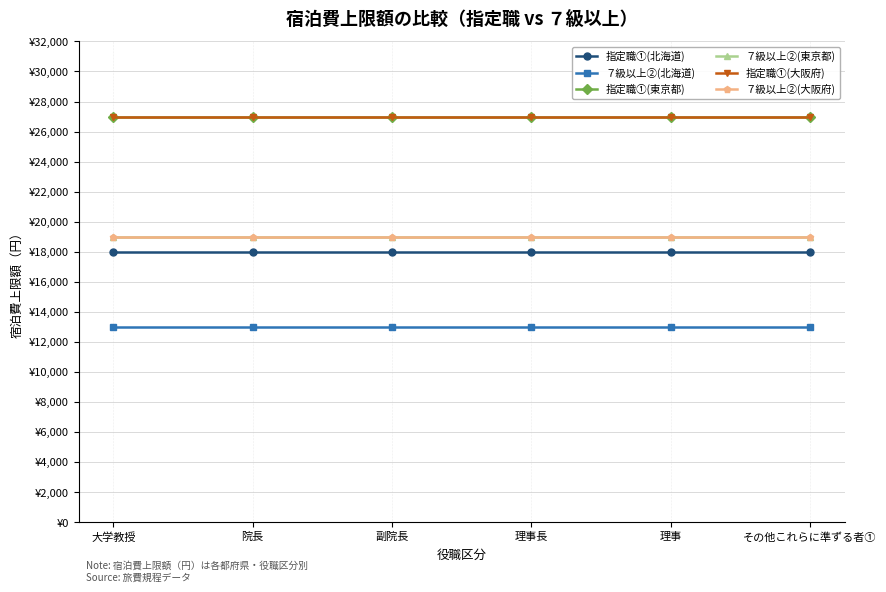

Where is 指定職①(東京都) nearest to the value 27000?

大学教授